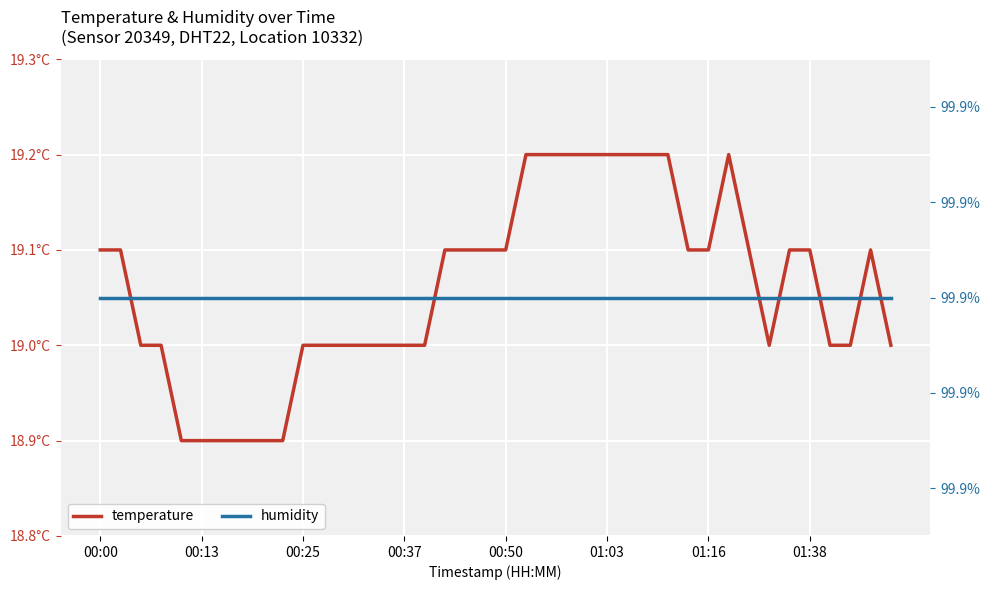

Is the value of temperature at 01:38 greater than the value of humidity at 00:37?

No